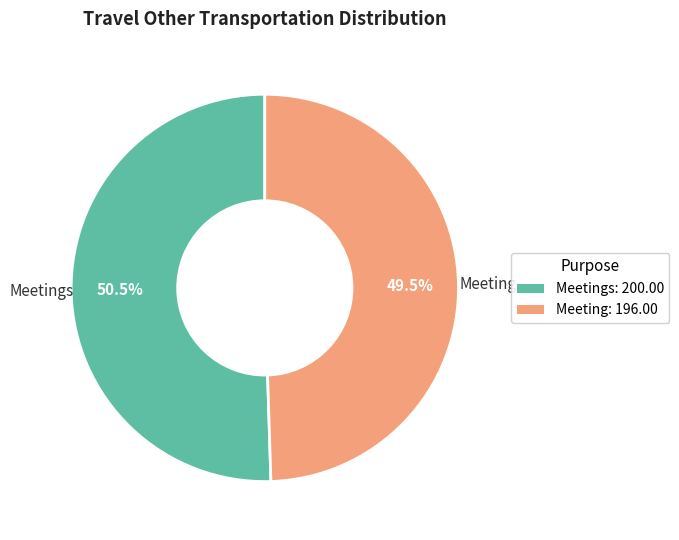

Rank the categories by value from highest to lowest.

Meetings, Meeting